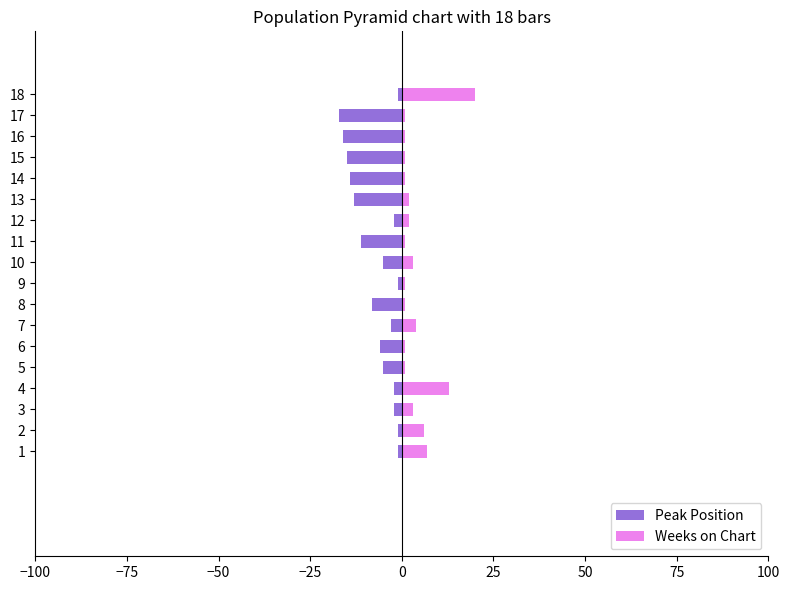

True or false: Weeks on Chart has a value of 0 at 15.

False